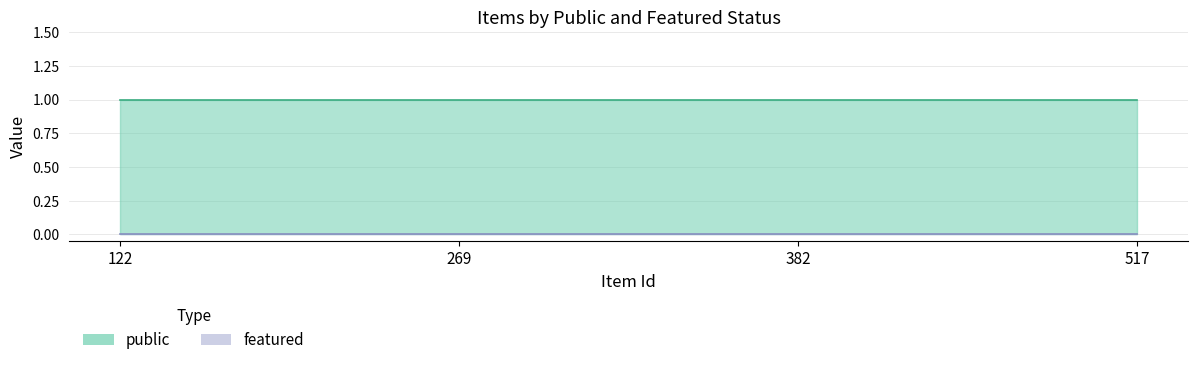

True or false: featured and public cross at least once.

False